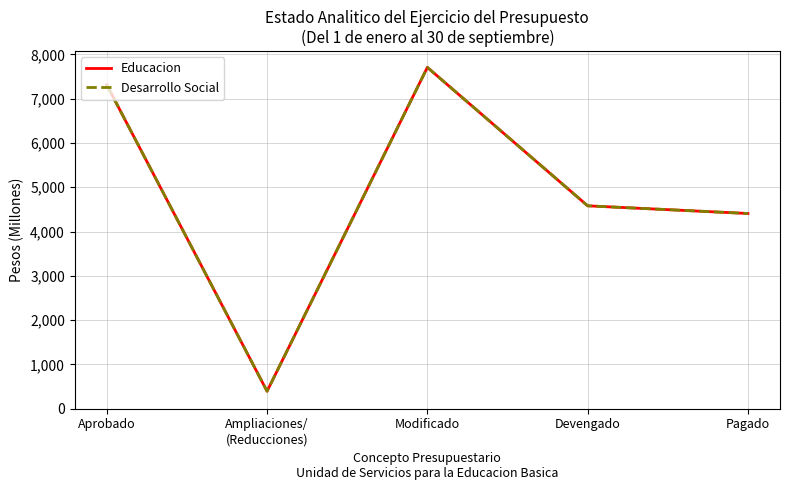

Reading left to right, what are all the values shown in this chart?

Educacion: 7312.6	395.0	7707.6	4581.7	4408.4
Desarrollo Social: 7312.6	395.0	7707.6	4581.7	4408.4